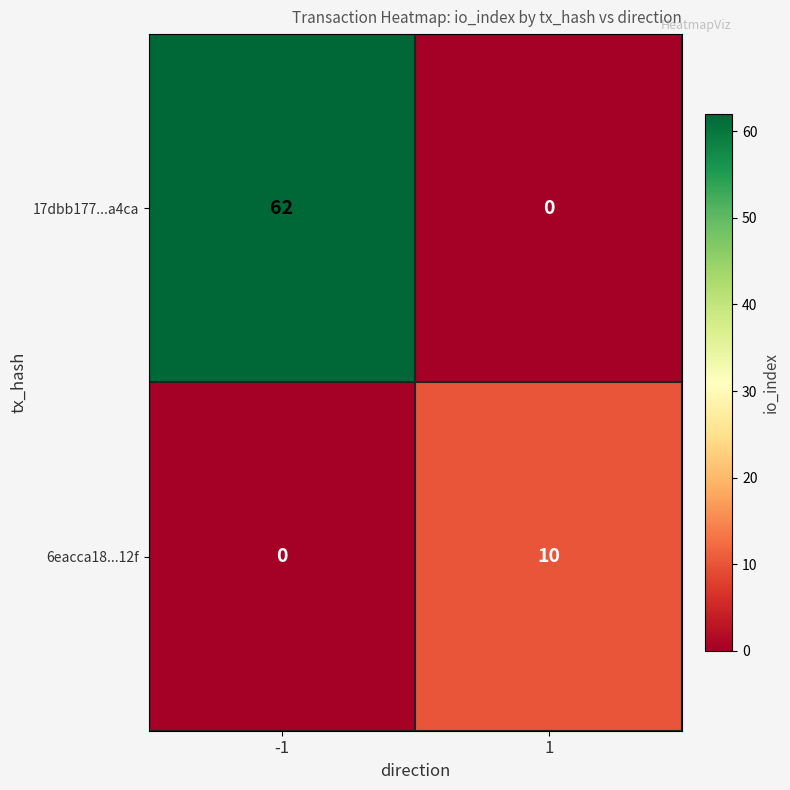

What is the sum of all 17dbb177...a4ca values?

62